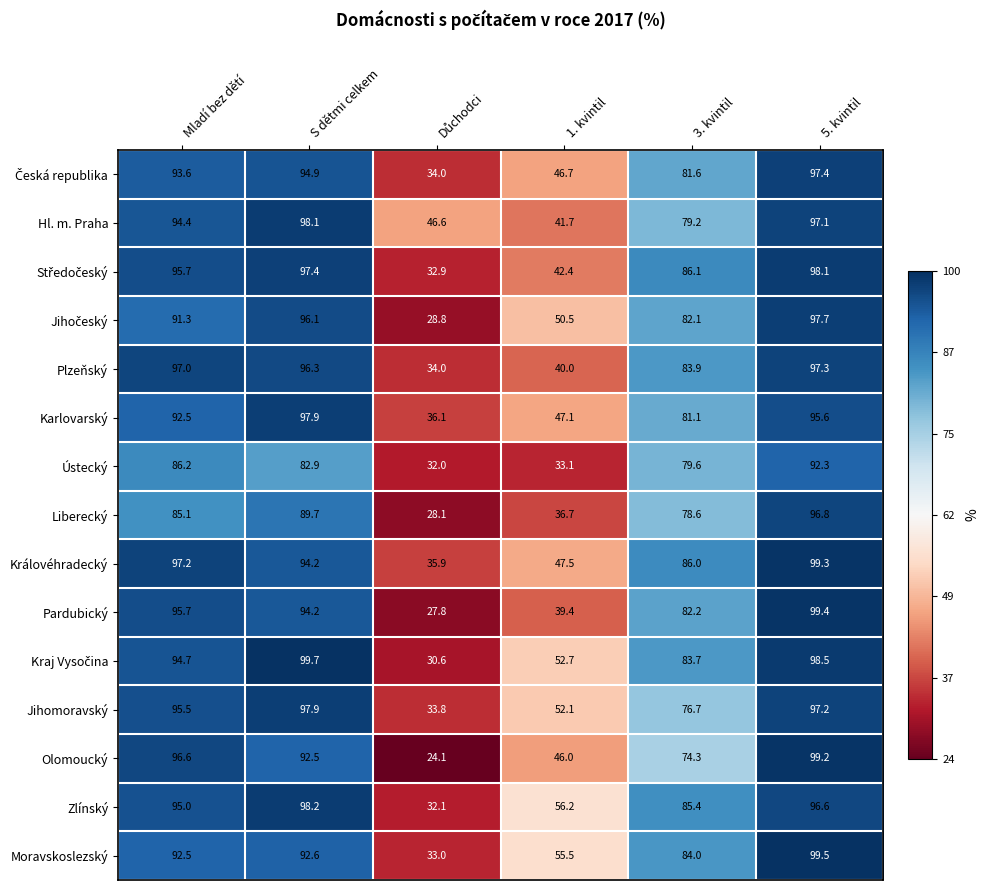

What is the average value of the Jihomoravský series?

75.5